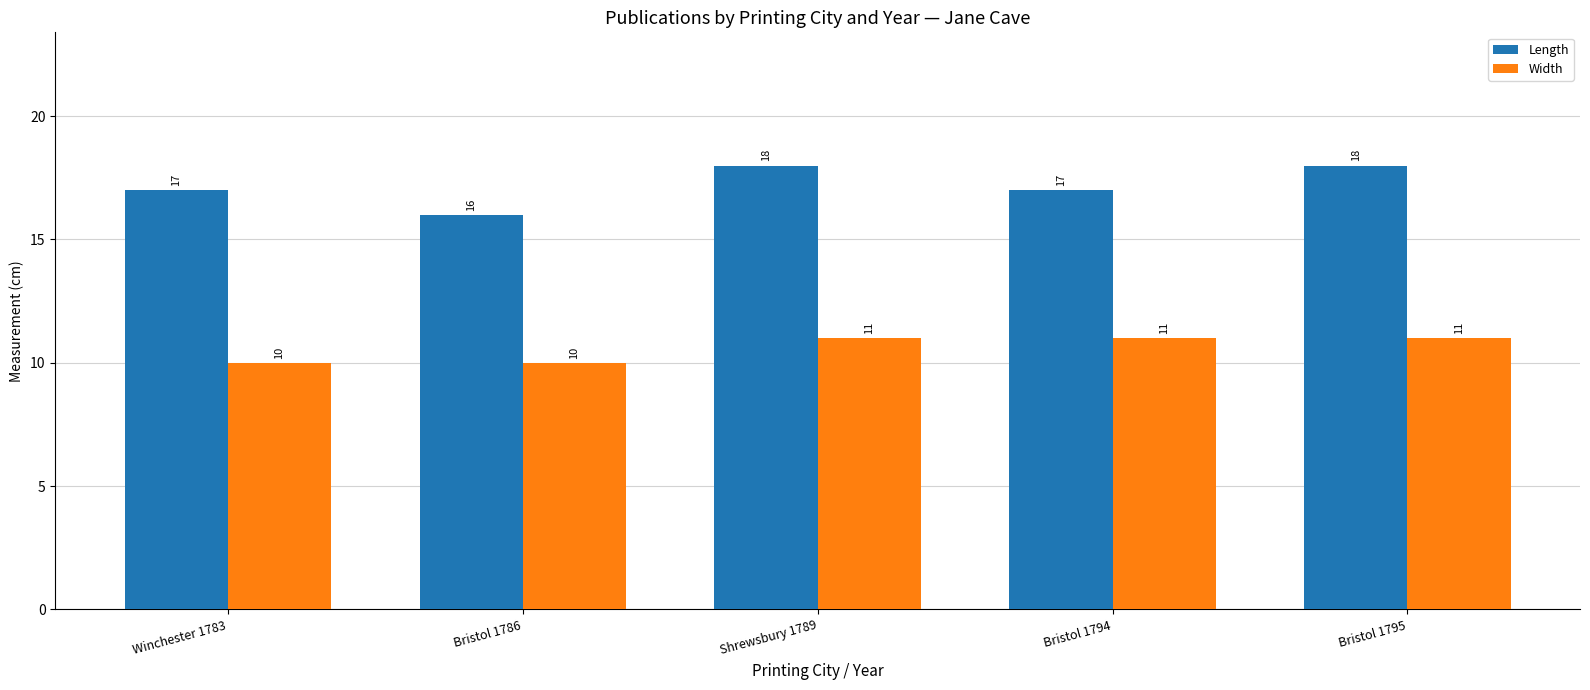

How many bars are there in total?

10